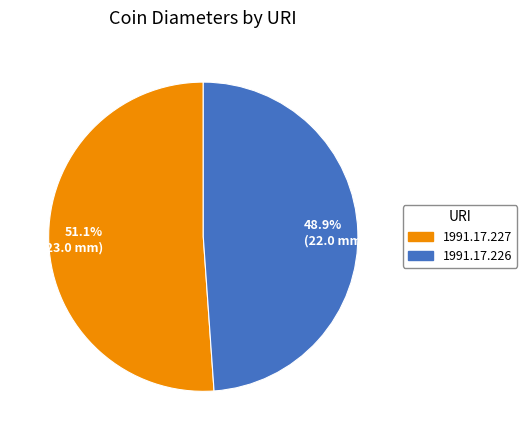

Which category has the biggest portion of the pie?

51.1% (23.0 mm)